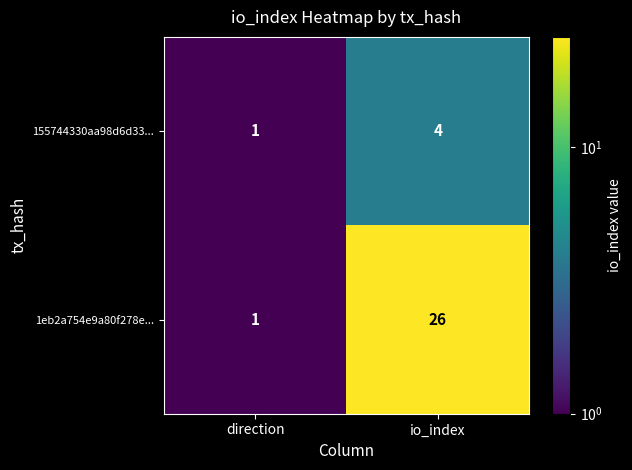

True or false: 1eb2a754e9a80f278e... has a value of 26 at io_index.

True